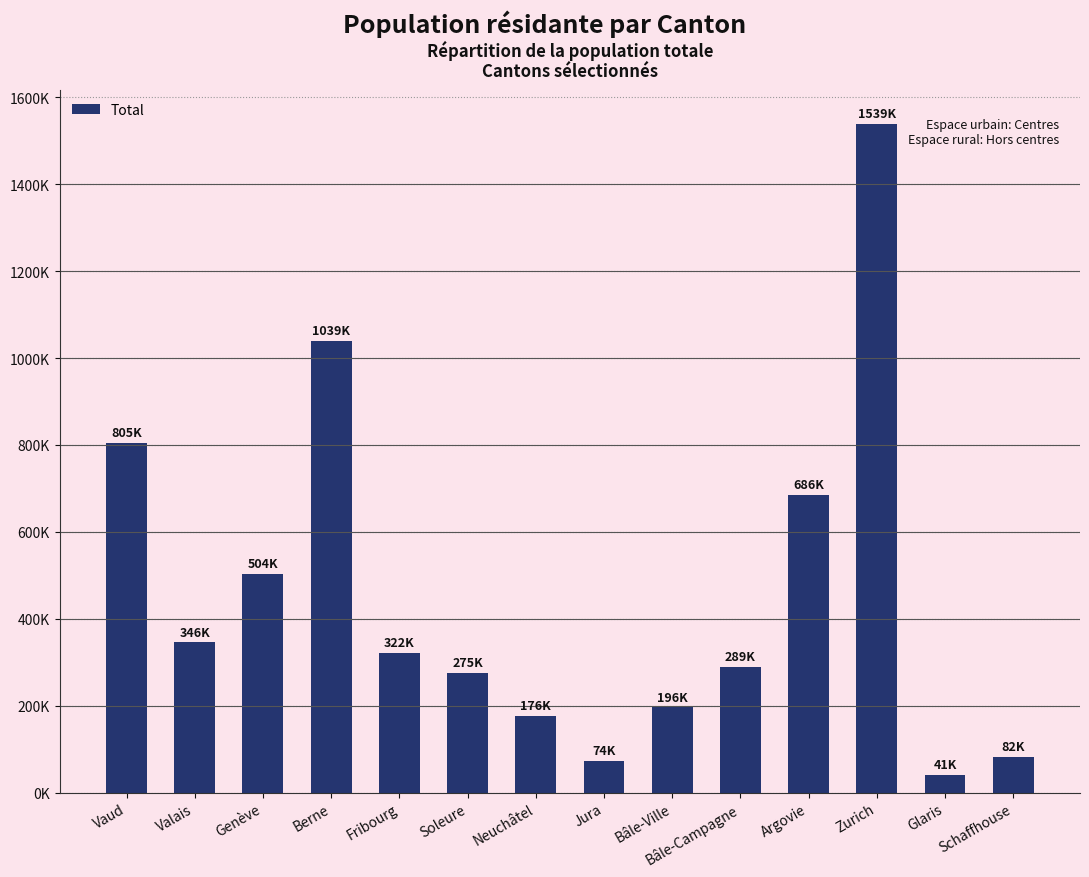

Reading left to right, list all the values displayed in this chart.

805098	345525	504128	1039474	321783	275247	176496	73584	195844	289468	685845	1539275	40590	82348